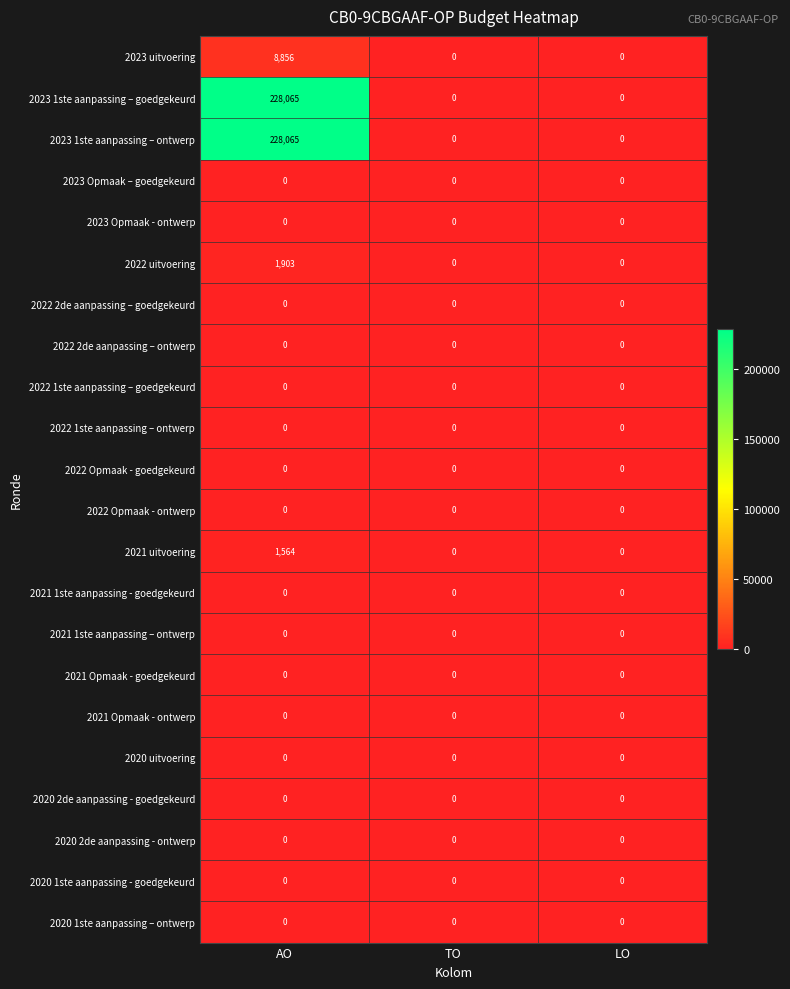

At which category is the sum across all series the highest?

AO